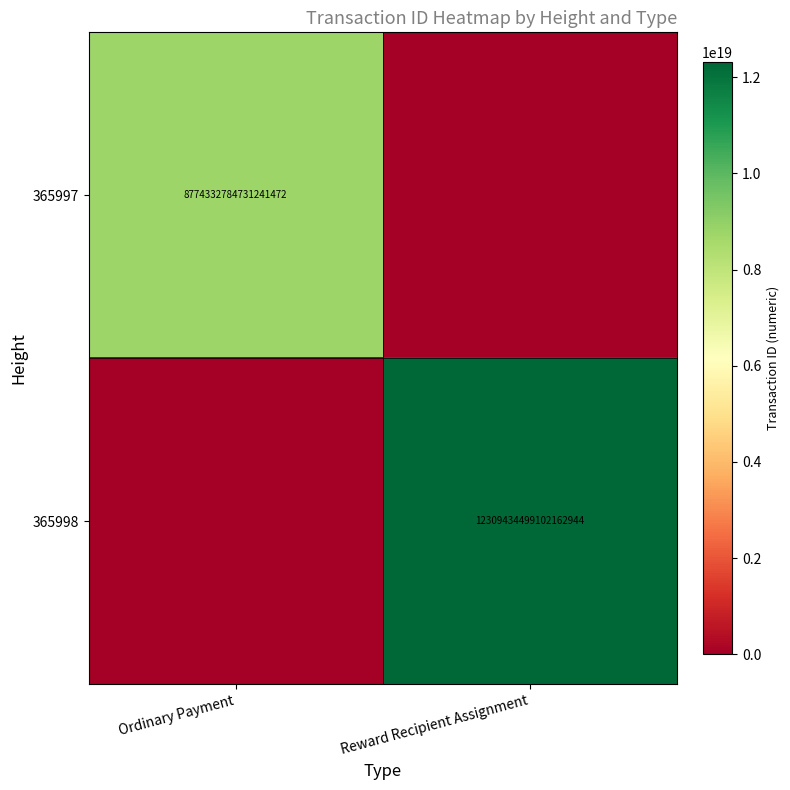

Is it true that 365997 equals 8774332784731241472 at Ordinary Payment?

True